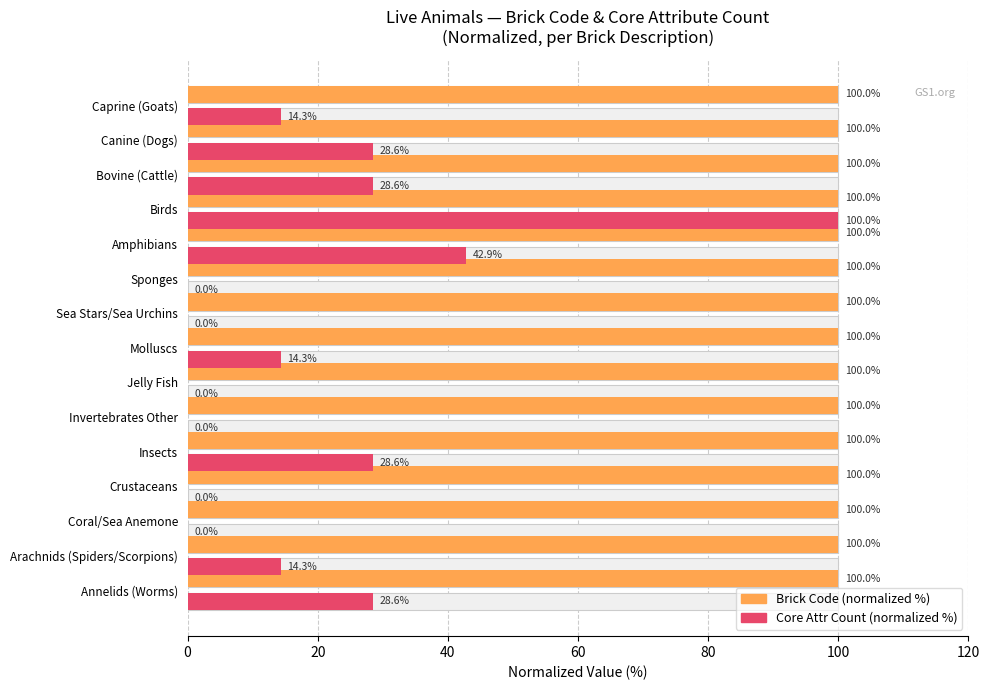

Which series has the largest total across all categories?

Brick Code (normalized %)